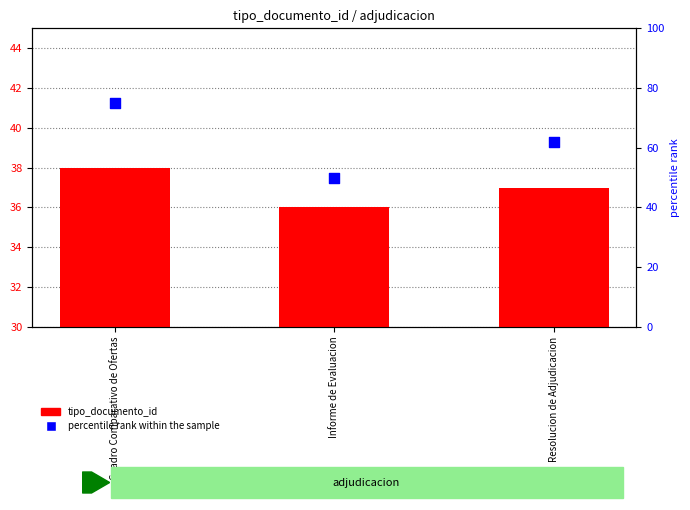

Which series has the largest total across all categories?

percentile rank within the sample